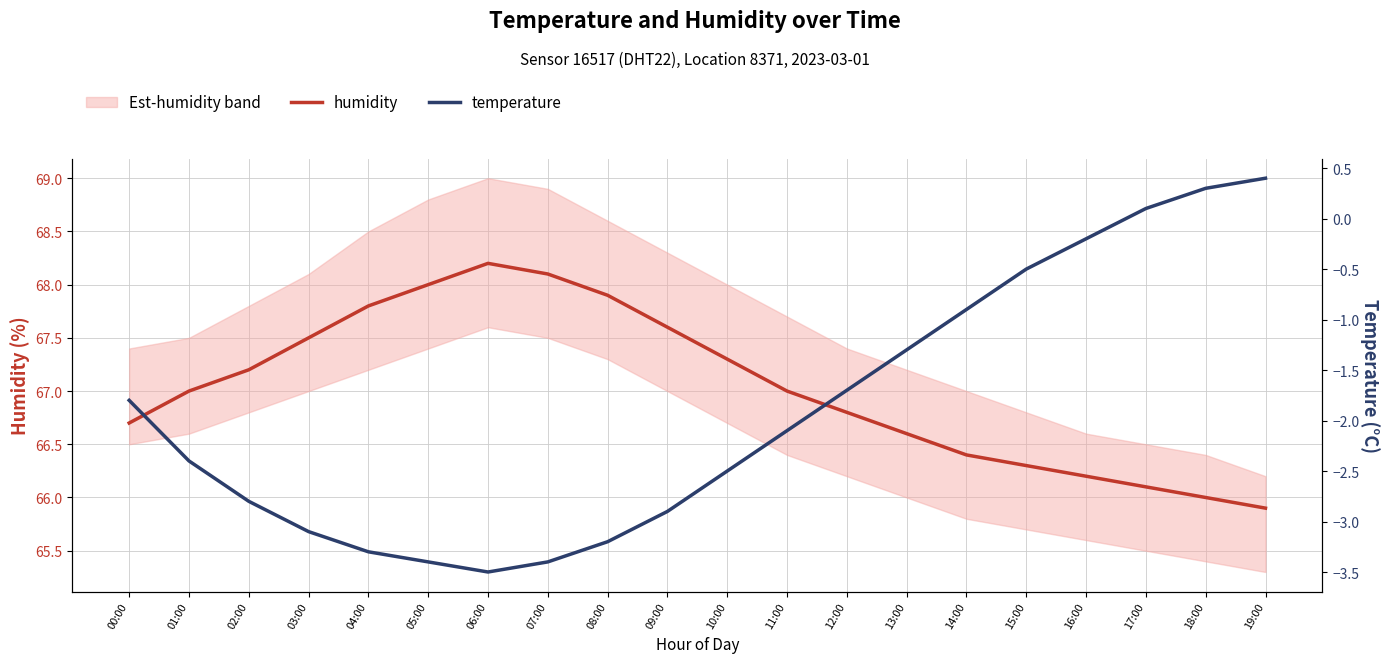

Rank the categories by humidity value from highest to lowest.

06:00, 07:00, 05:00, 08:00, 04:00, 09:00, 03:00, 10:00, 02:00, 01:00, 11:00, 12:00, 00:00, 13:00, 14:00, 15:00, 16:00, 17:00, 18:00, 19:00